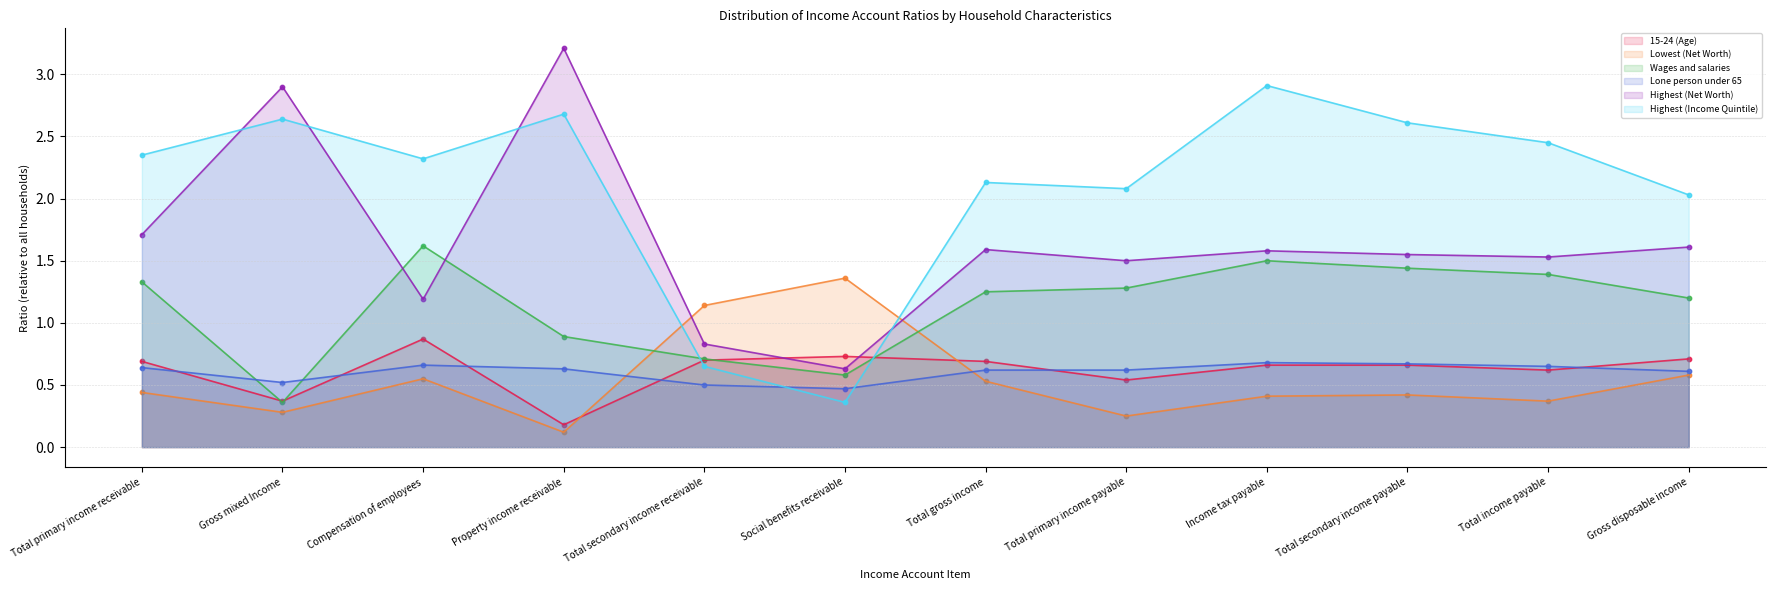

Which series contains the lowest Y value?

Lowest (Net Worth)